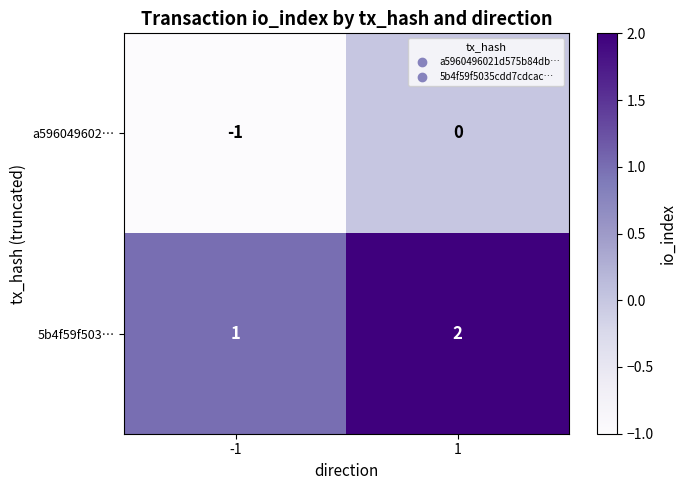

What is the difference between the highest and lowest values at 1?

2